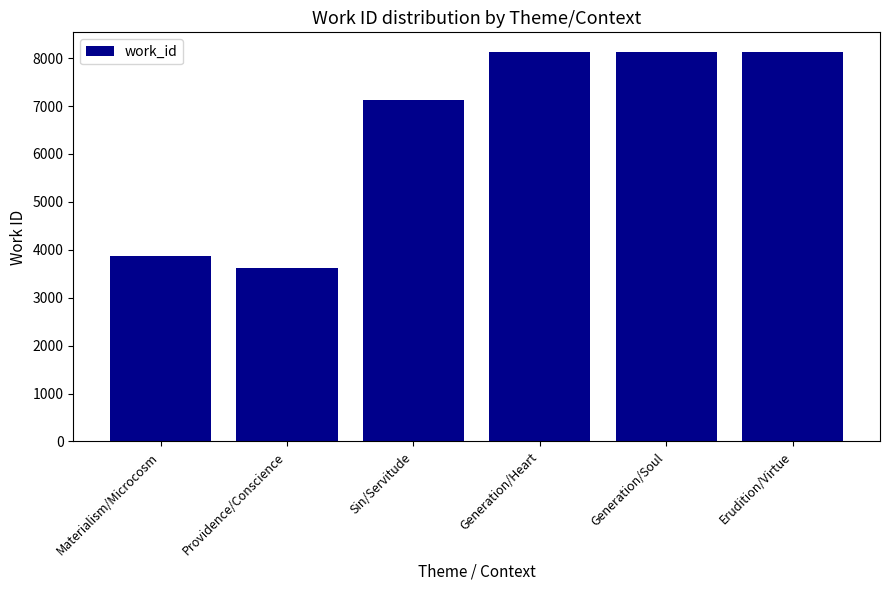

Where is the data nearest to the value 5874?

Sin/Servitude